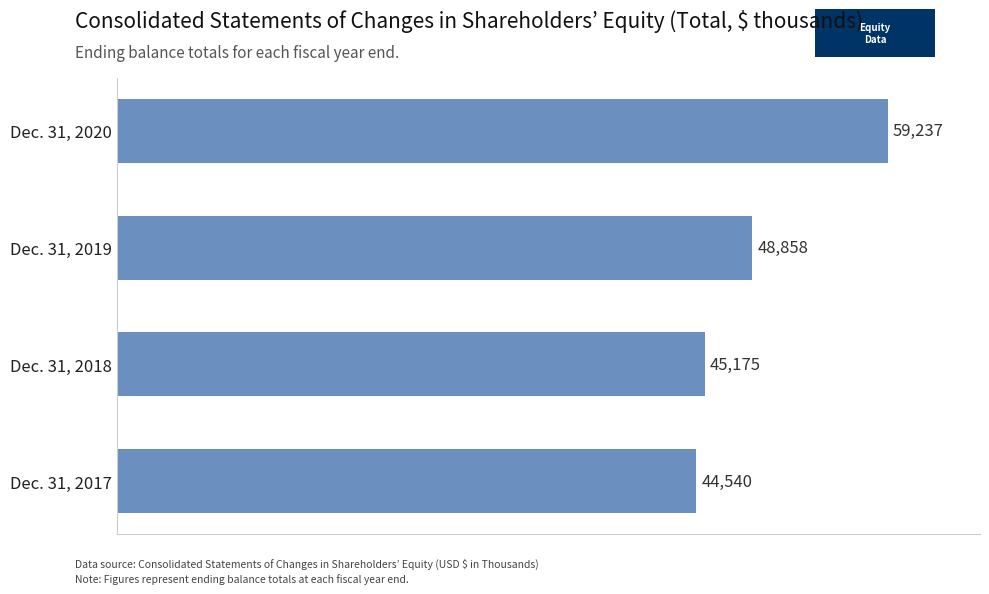

How many values are below 48858?

2